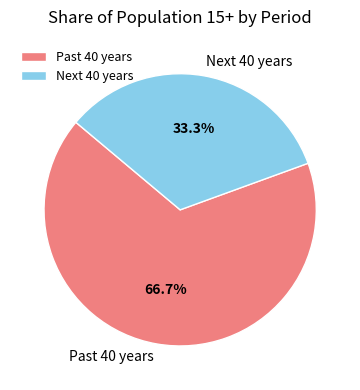

Rank the categories by value from highest to lowest.

Past 40 years, Next 40 years